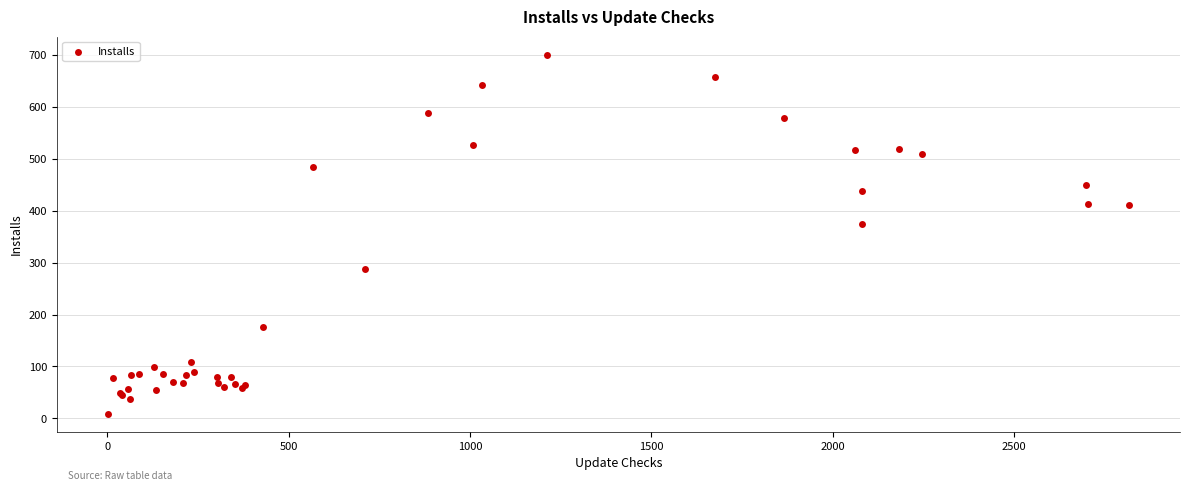

What Y value in the scatter plot is closest to 355?

375